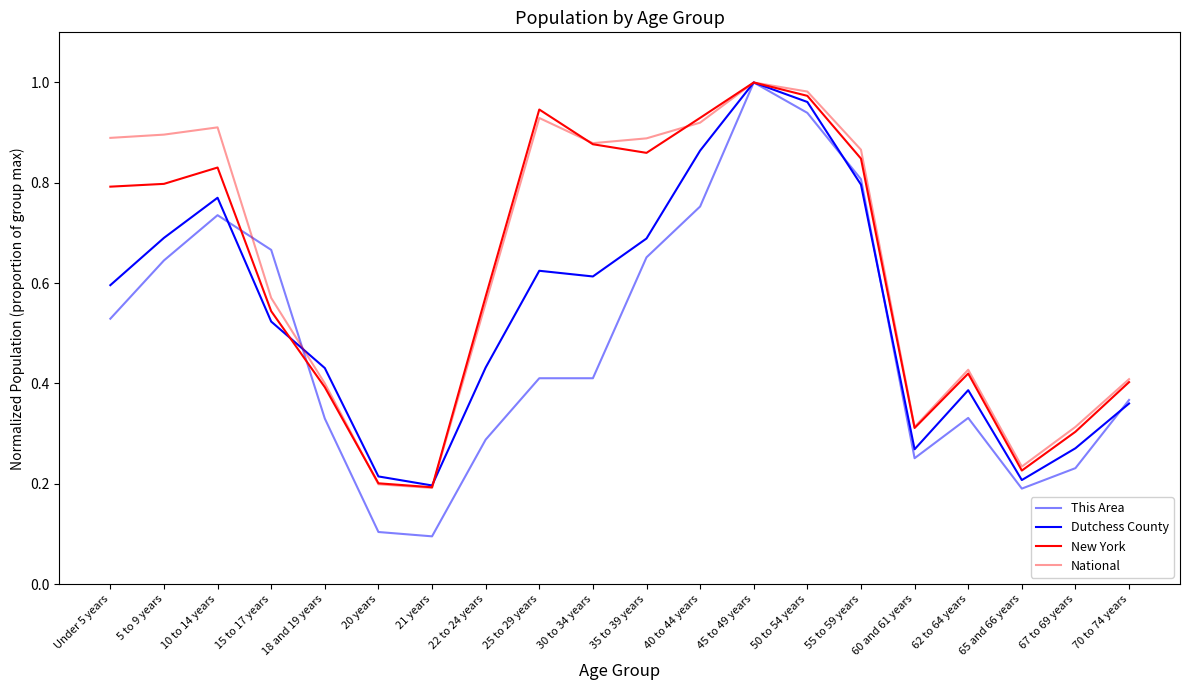

Does the chart display data point markers on the line(s)?

No